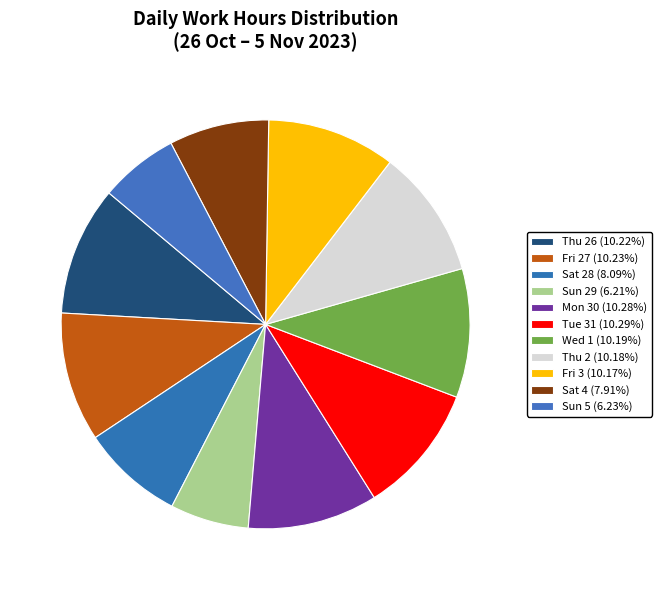

How many slices are in this pie chart?

11